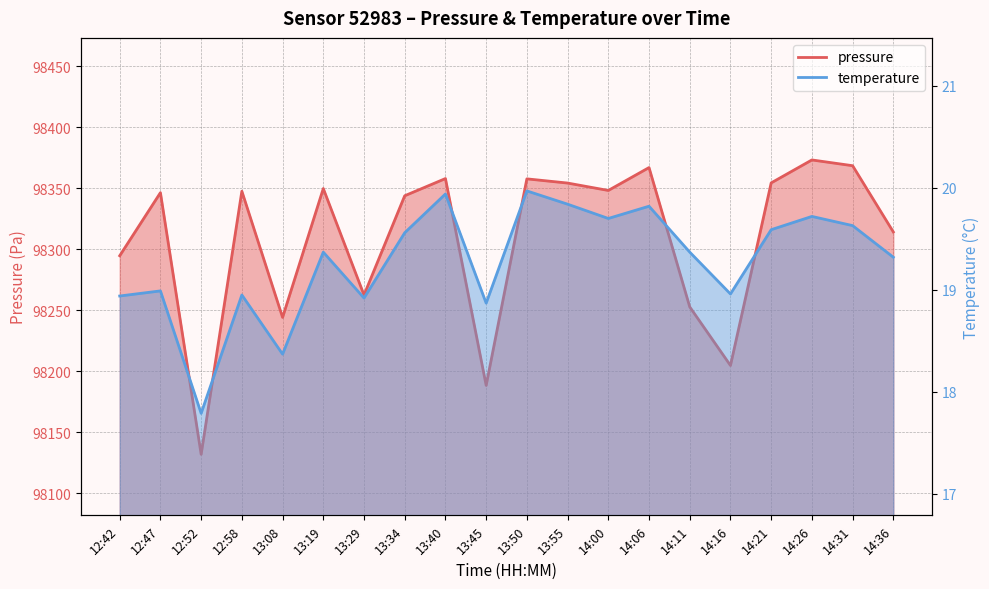

What is the difference between the temperature values at 14:00 and 14:06?

0.1